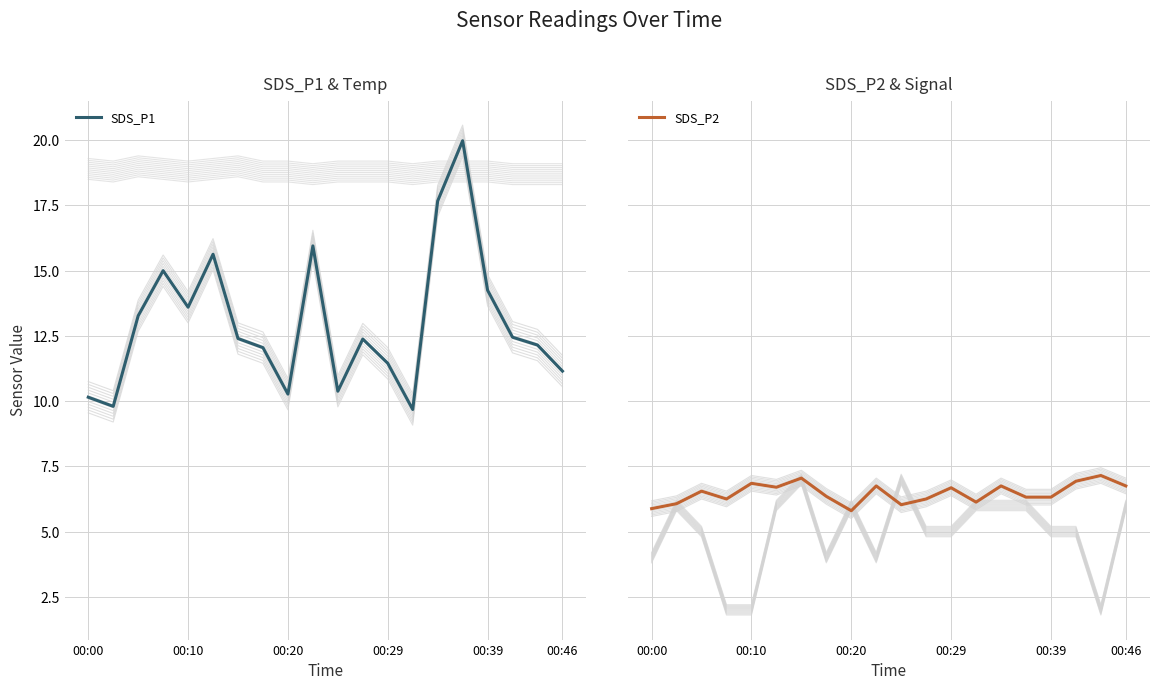

What value does the SDS_P1 series have at 00:10?

13.6